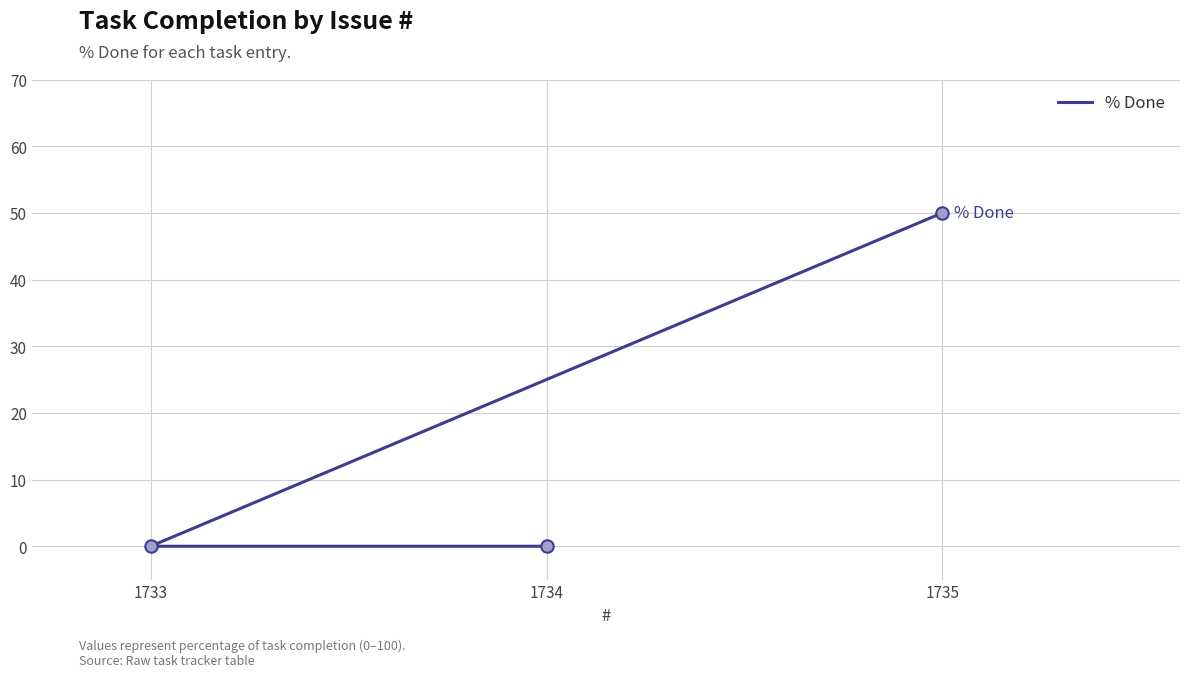

Between 1734 and 1733, which is larger?

1734